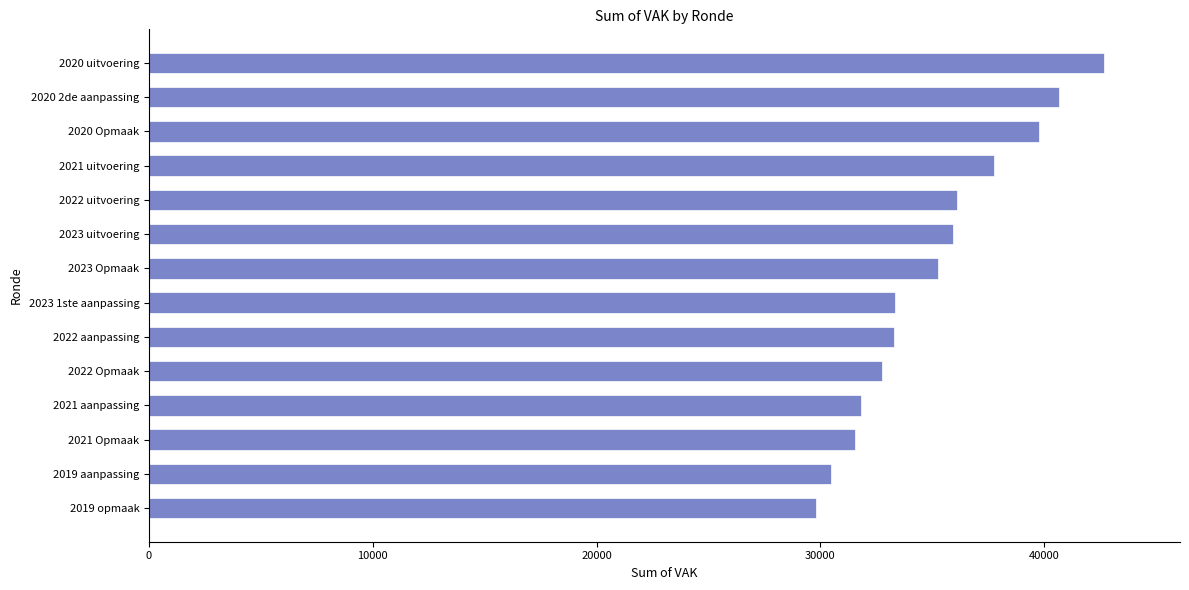

How many bars are there in total?

14